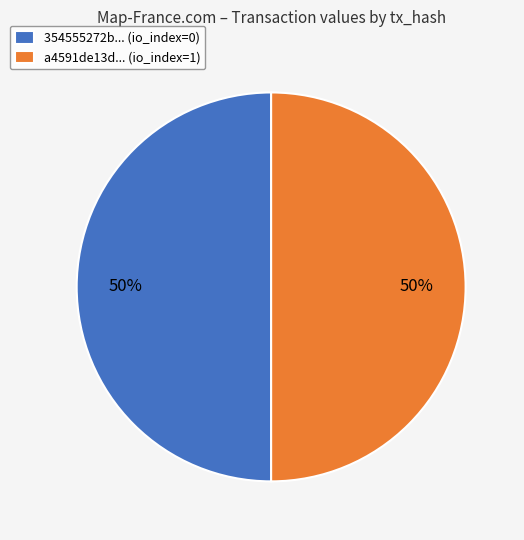

Approximately how many times larger is the value at a4591de13d... (io_index=1) compared to 354555272b... (io_index=0)?

1.0